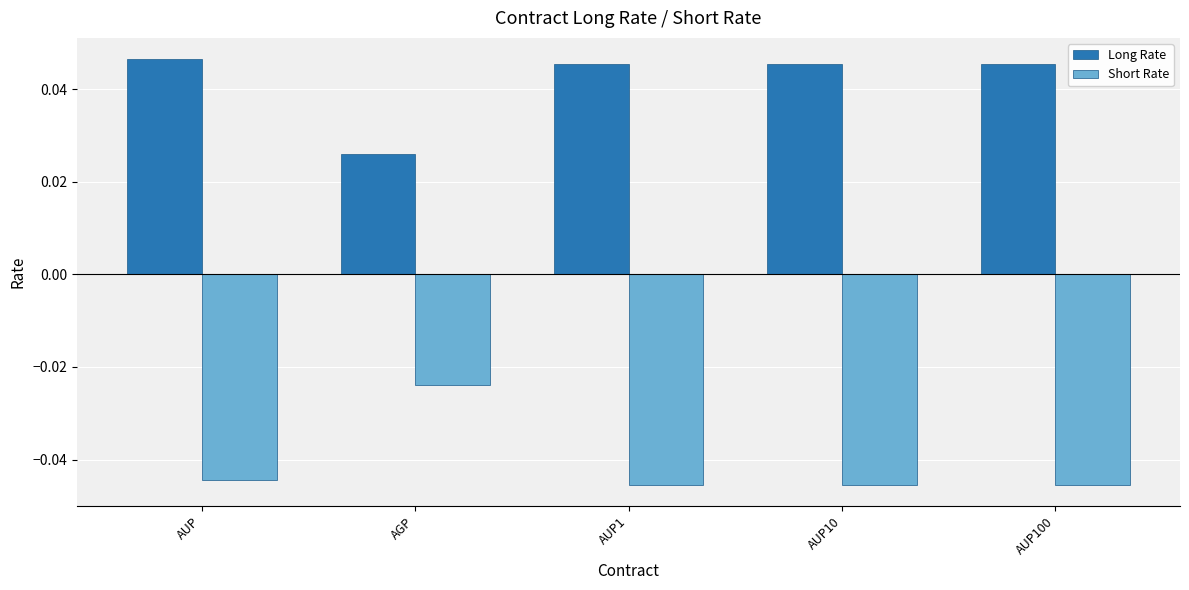

Rank the series at AUP10 from lowest to highest value.

Short Rate, Long Rate